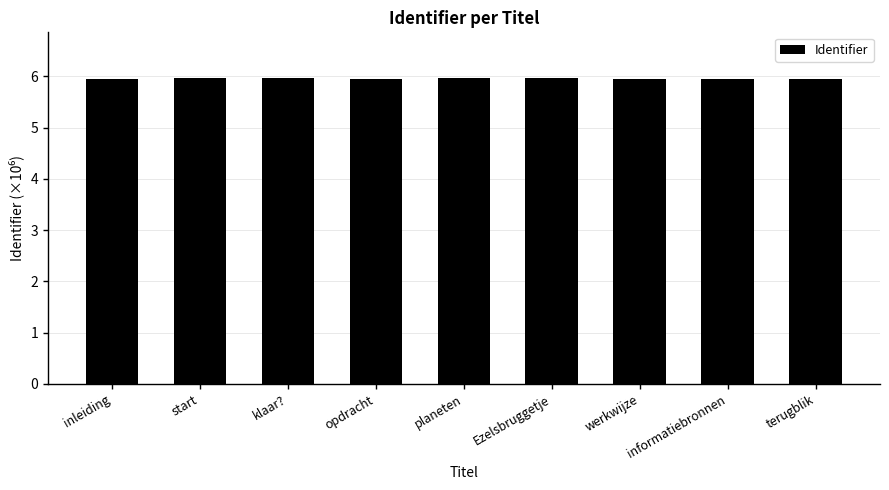

What is the approximate value at terugblik?

5.9